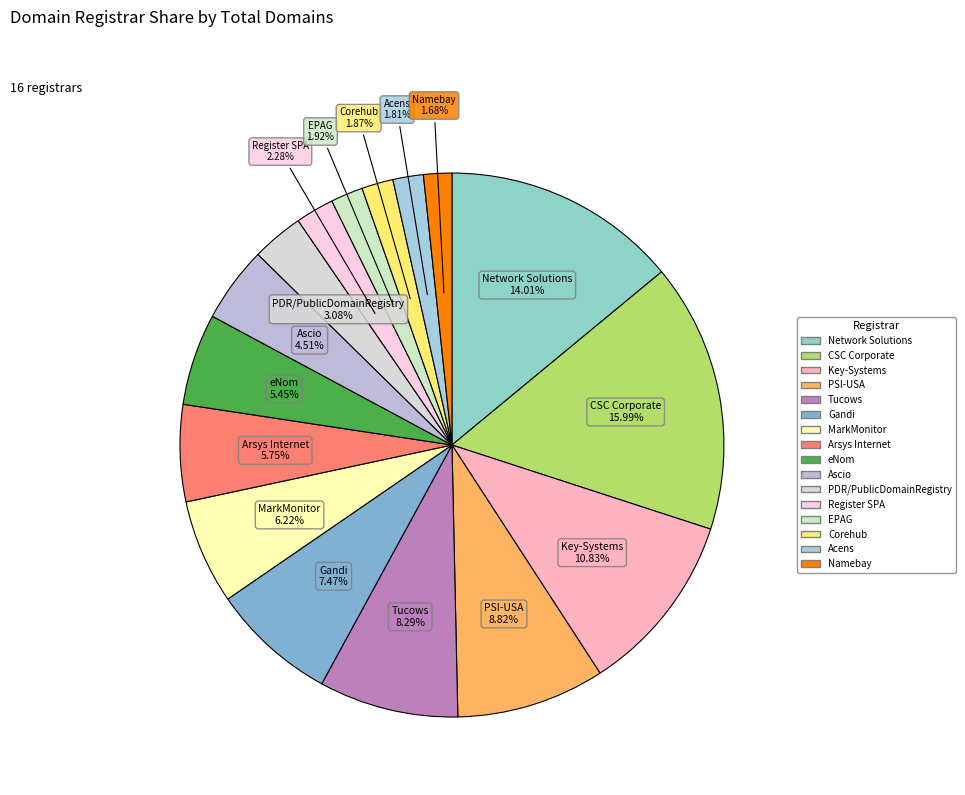

Is there any slice that represents more than half of the pie?

No